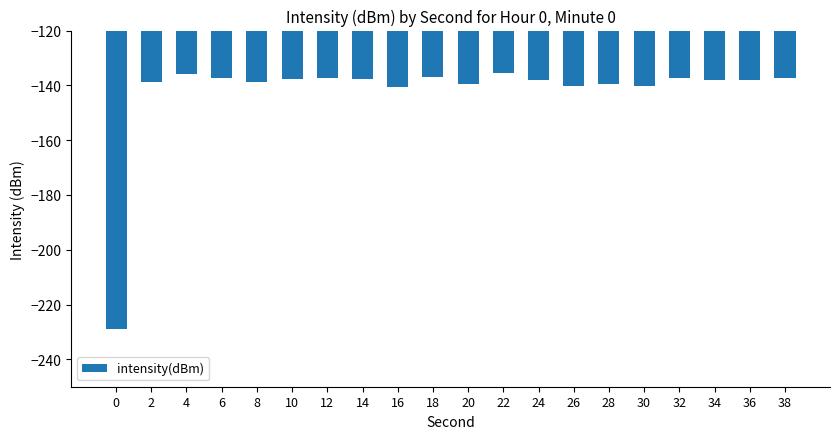

Where does the data first go above -137?

4